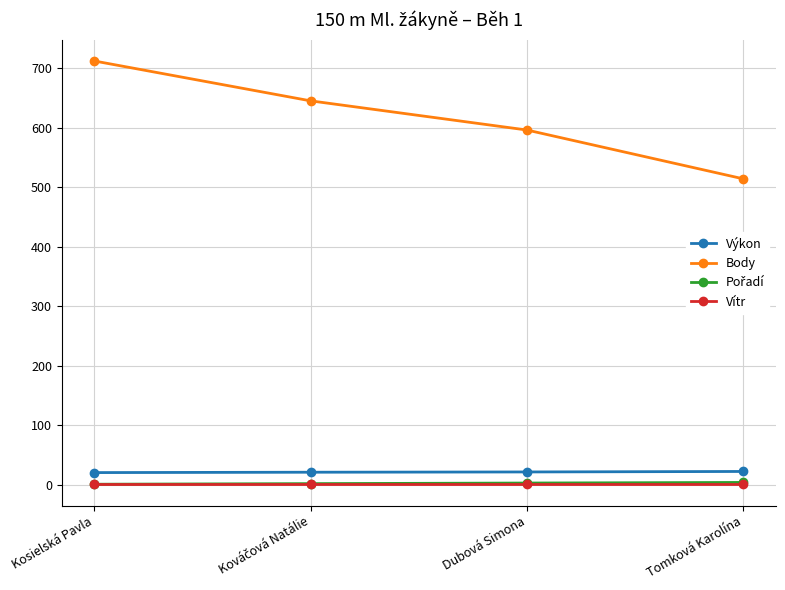

What is the smallest value displayed?

0.8